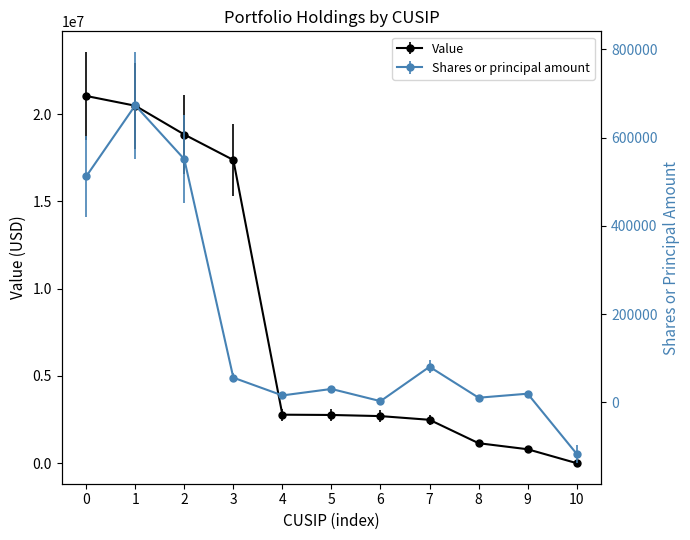

What are all the series names shown in the legend?

Value, Shares or principal amount